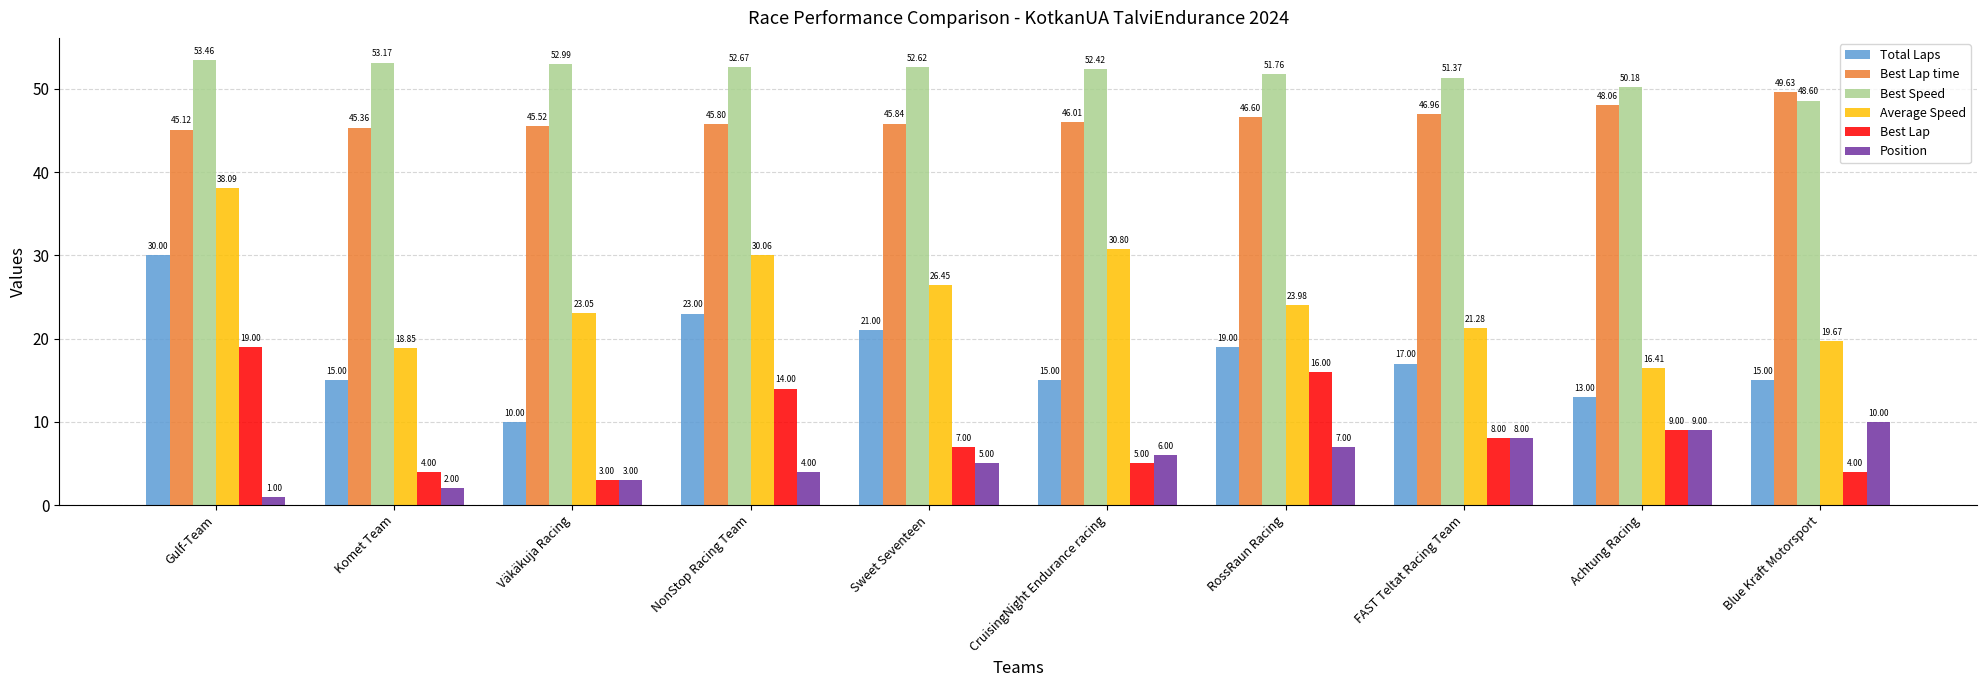

Where is Best Lap nearest to the value 11?

Achtung Racing